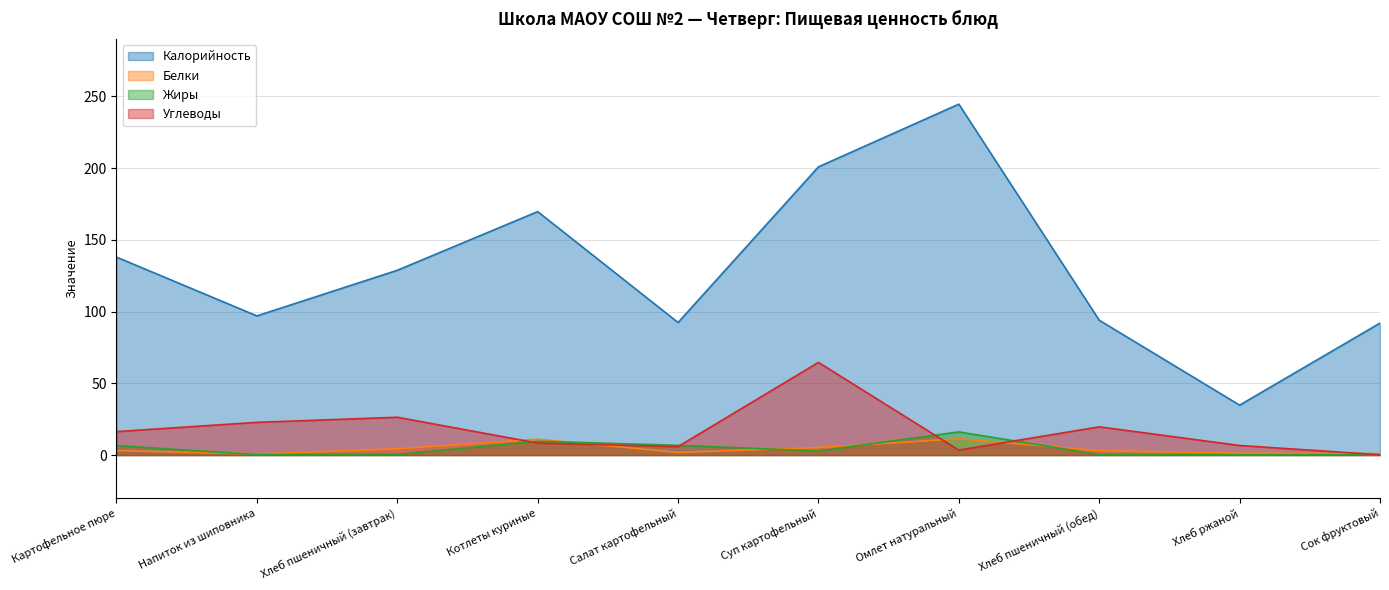

Where does the Жиры series first go above 2?

Картофельное пюре